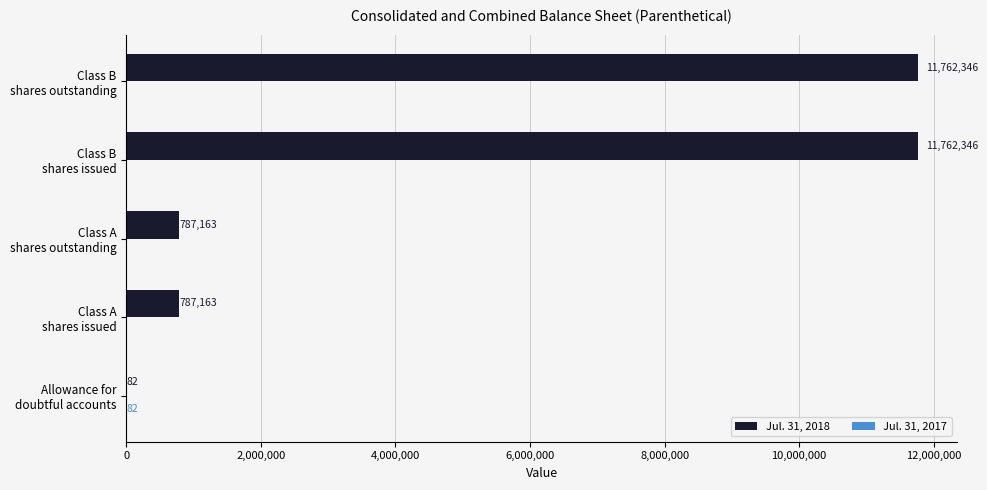

What is the sum of all Jul. 31, 2018 values?

25099100